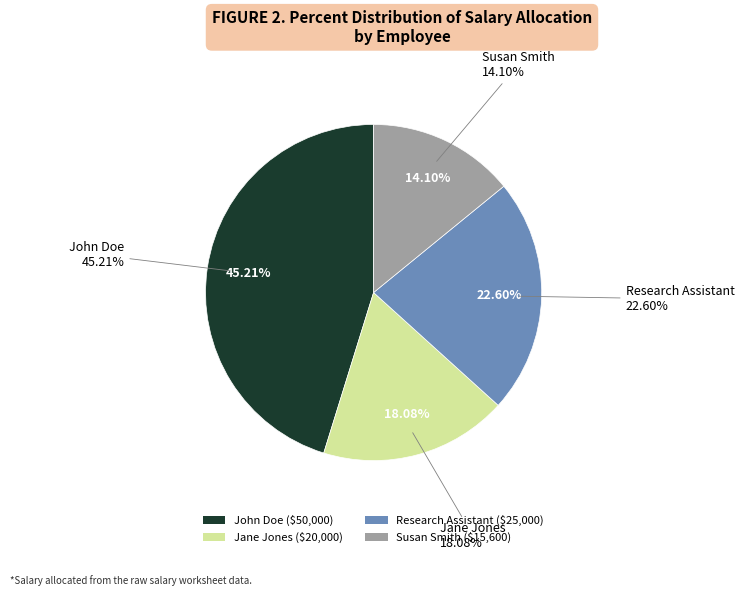

Rank the categories by value from lowest to highest.

Susan Smith, Jane Jones, Research Assistant, John Doe